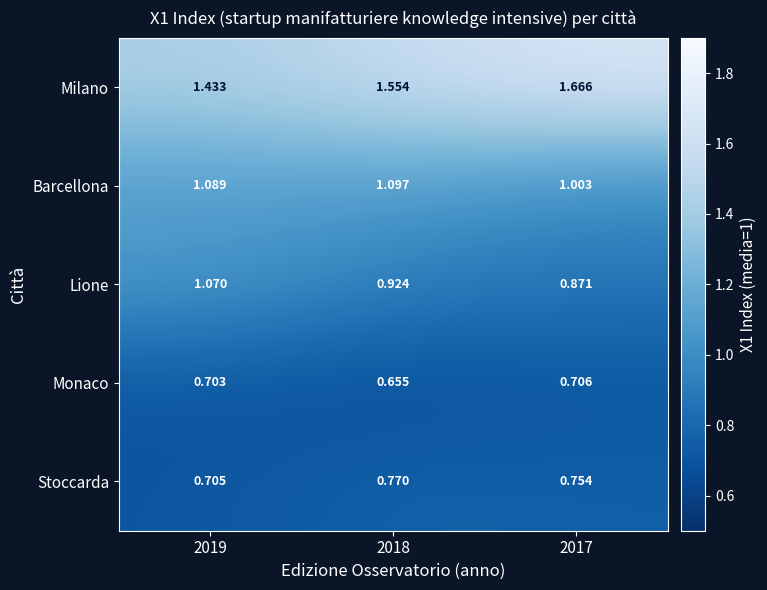

Which series changed the most between 2019 and 2018?

Lione